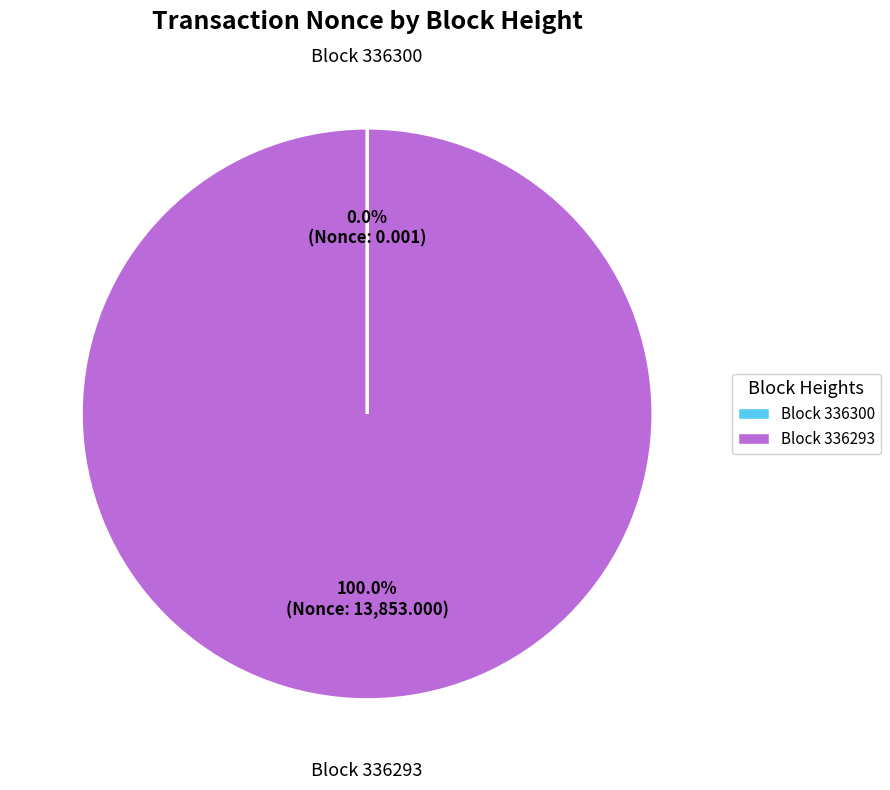

Is there a majority slice in this chart?

Yes